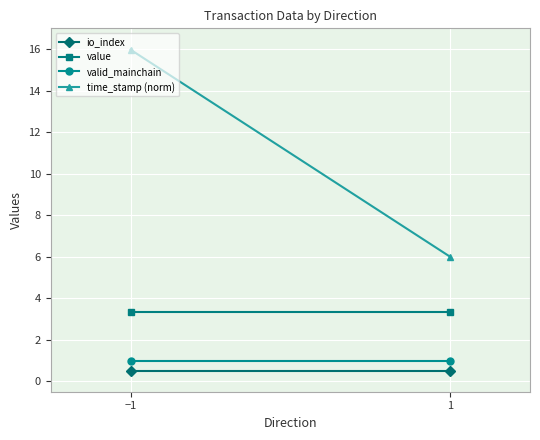

Reading left to right, transcribe all the data shown in this chart.

io_index: 0.5	0.5
value: 3.4	3.4
valid_mainchain: 1.0	1.0
time_stamp (norm): 16.0	6.0